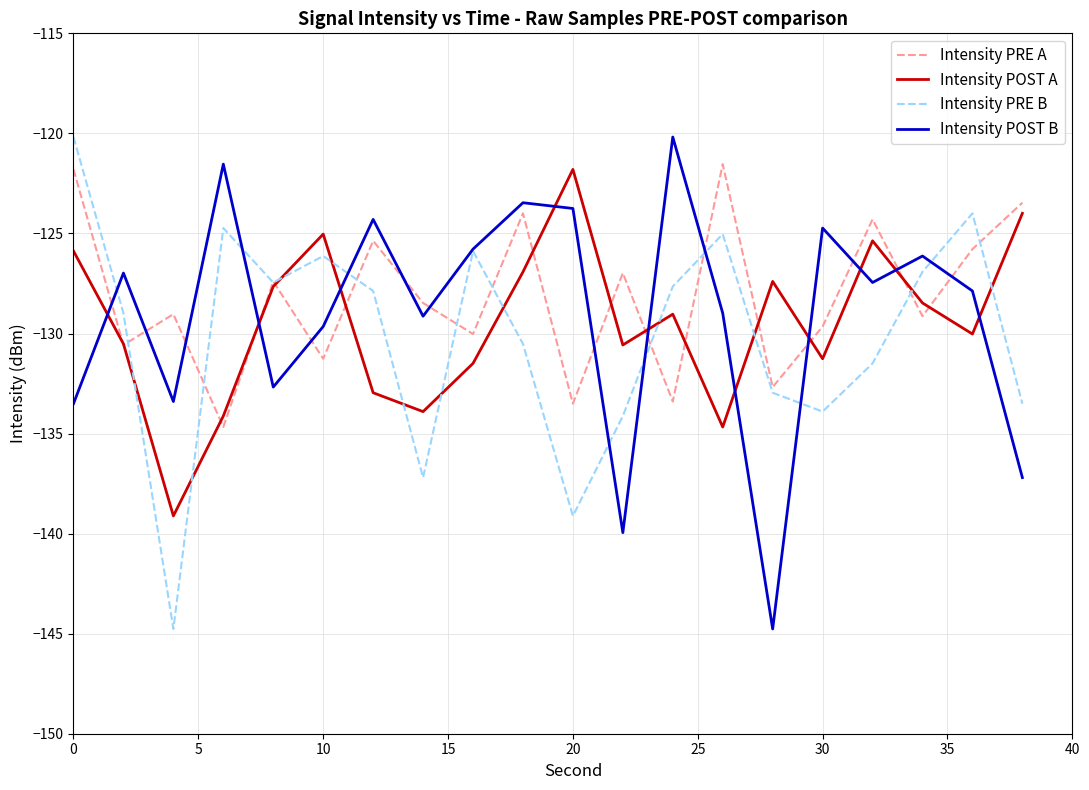

True or false: Intensity POST B and Intensity POST A intersect in this chart.

True